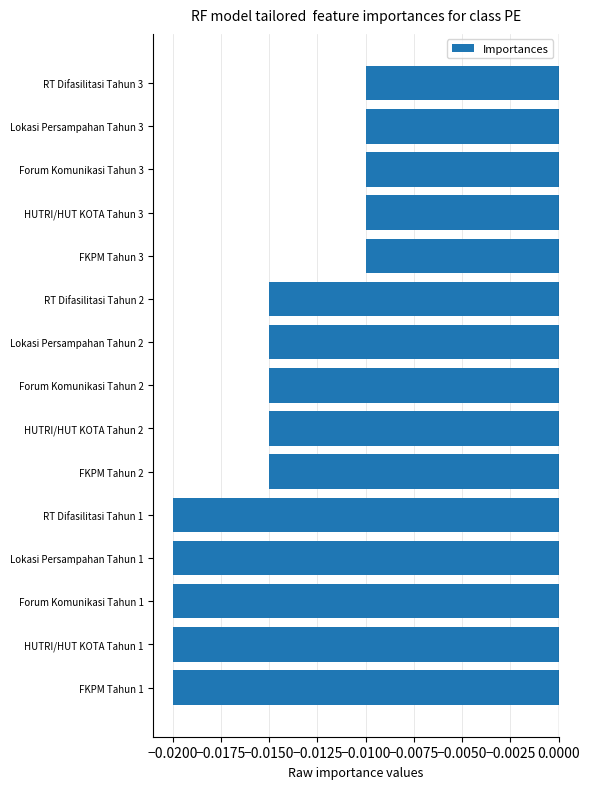

Which has a higher value, Lokasi Persampahan Tahun 1 or HUTRI/HUT KOTA Tahun 3?

HUTRI/HUT KOTA Tahun 3